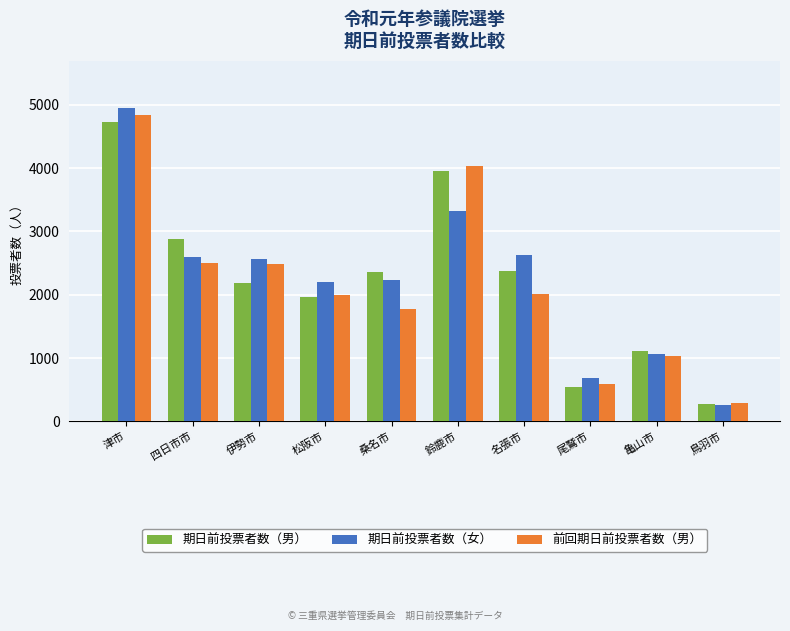

Count the number of categories in the chart.

10